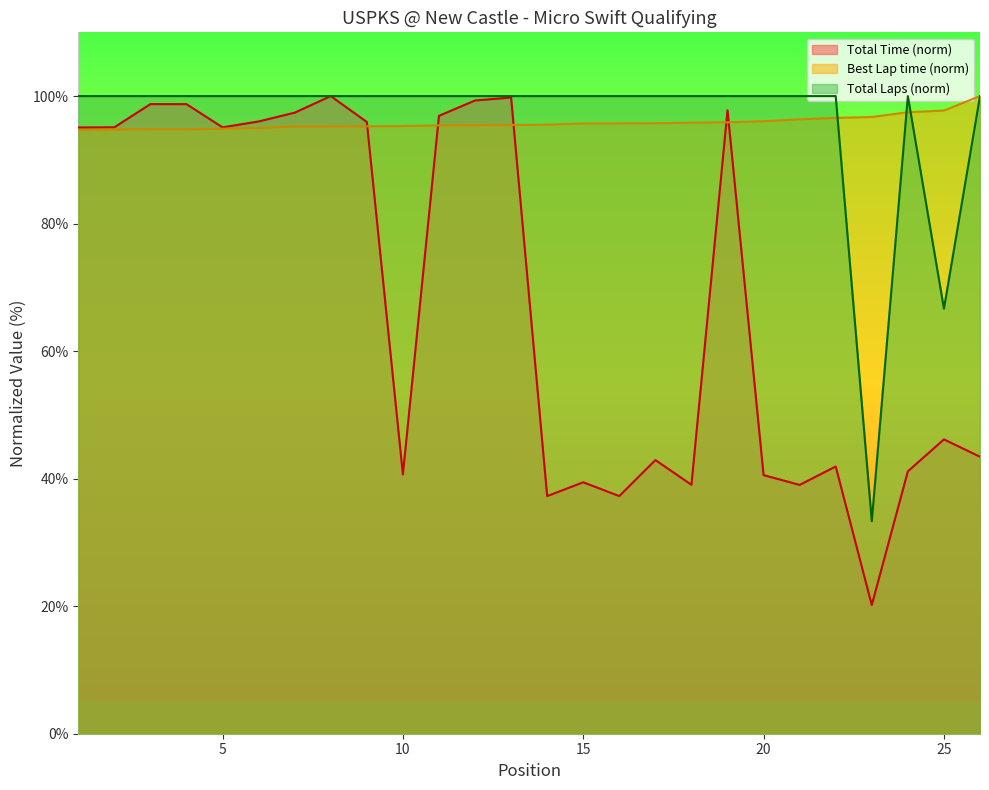

After their last crossing, which series has the higher values: Best Lap time or Total Time?

Best Lap time